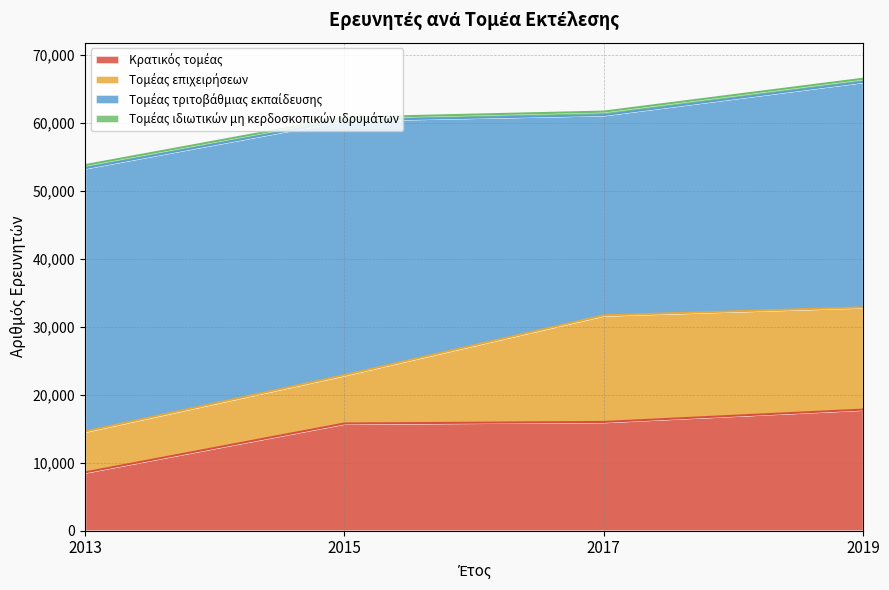

Reading left to right, extract all data points from this chart.

Κρατικός τομέας: 2013=8567	2015=15758	2017=15987	2019=17804
Τομέας επιχειρήσεων: 2013=6004	2015=7107	2017=15671	2019=15034
Τομέας τριτοβάθμιας εκπαίδευσης: 2013=38724	2015=37463	2017=29445	2019=33144
Τομέας ιδιωτικών μη κερδοσκοπικών ιδρυμάτων: 2013=449	2015=408	2017=513	2019=469